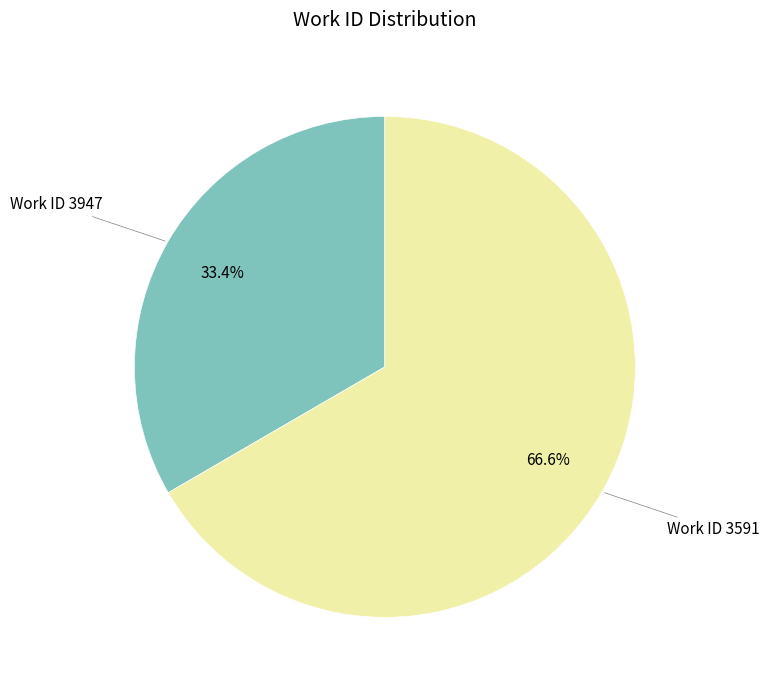

Is there a majority slice in this chart?

Yes